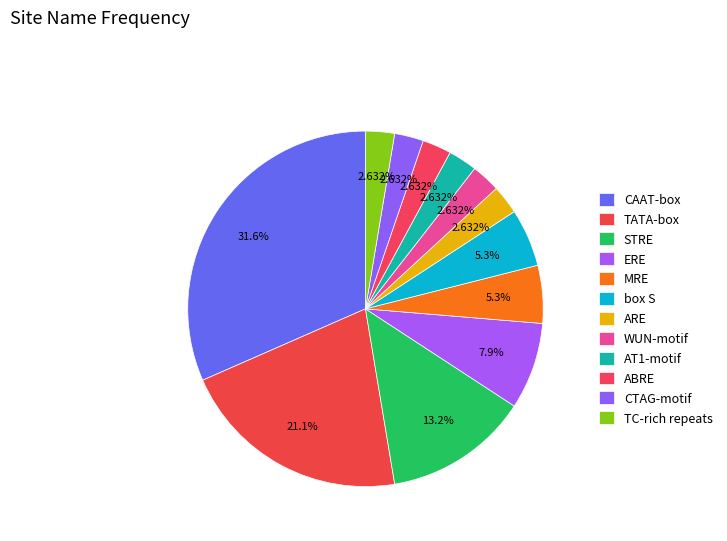

Which slice is the smallest?

ARE